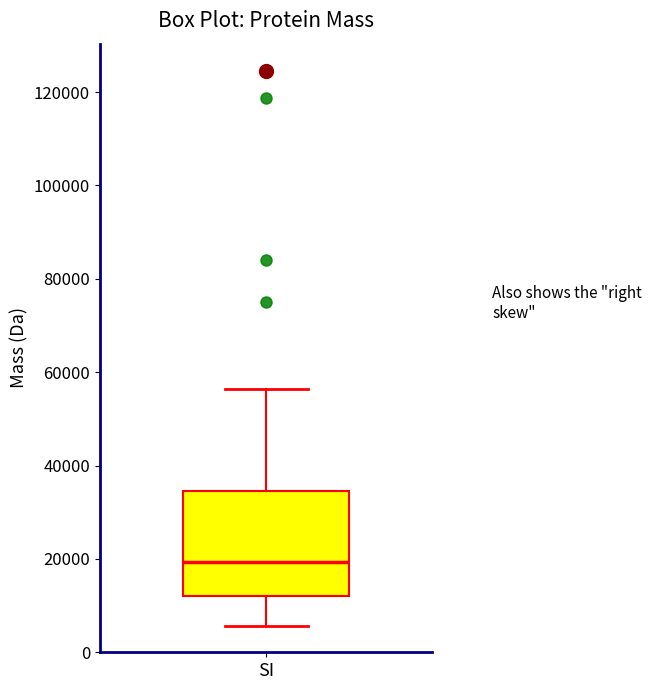

Where does the lower whisker of the box for SI end on the y-axis? The values are not printed on the chart, so give them approximately, as read against the axis.

6000